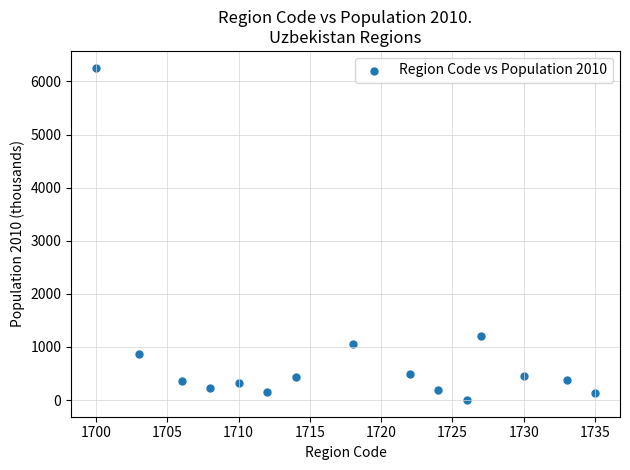

What is the range of X values (max minus min)?

35.0